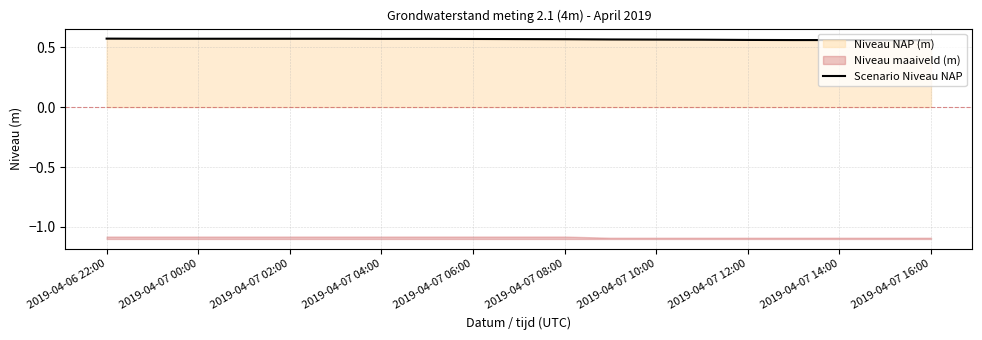

Is it true that Scenario Niveau NAP equals 0.2 at 2019-04-07 00:00?

False